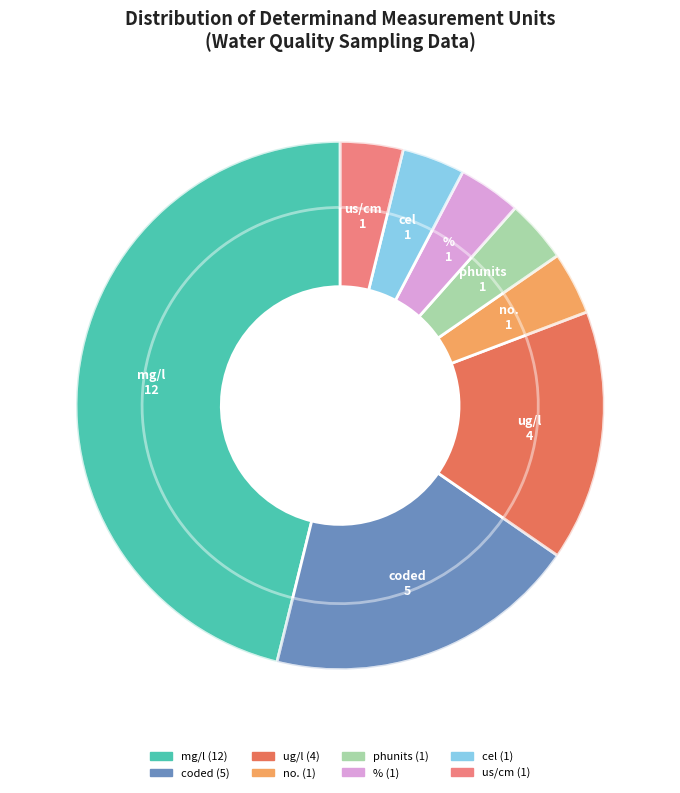

Is it true that mg/l is 46% of the pie?

True